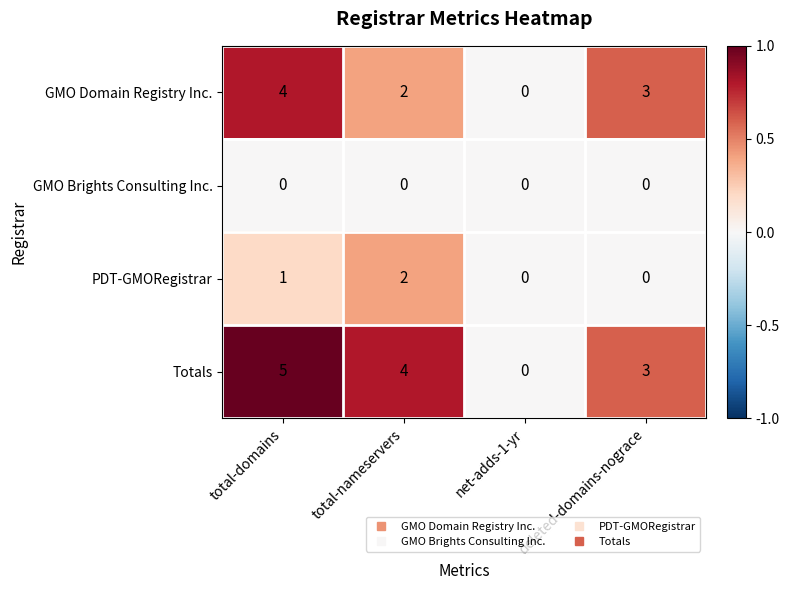

Rank the series by their maximum value, from lowest to highest.

GMO Brights Consulting Inc., PDT-GMORegistrar, GMO Domain Registry Inc., Totals